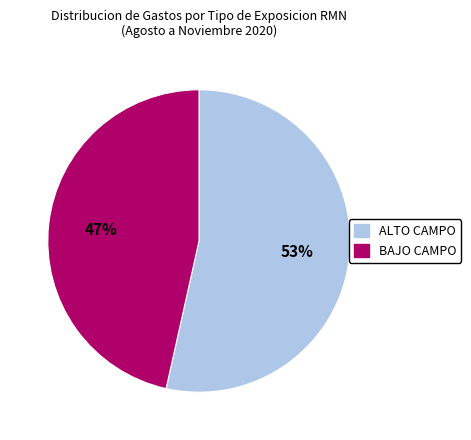

To the nearest percent, what is the average slice percentage?

50%